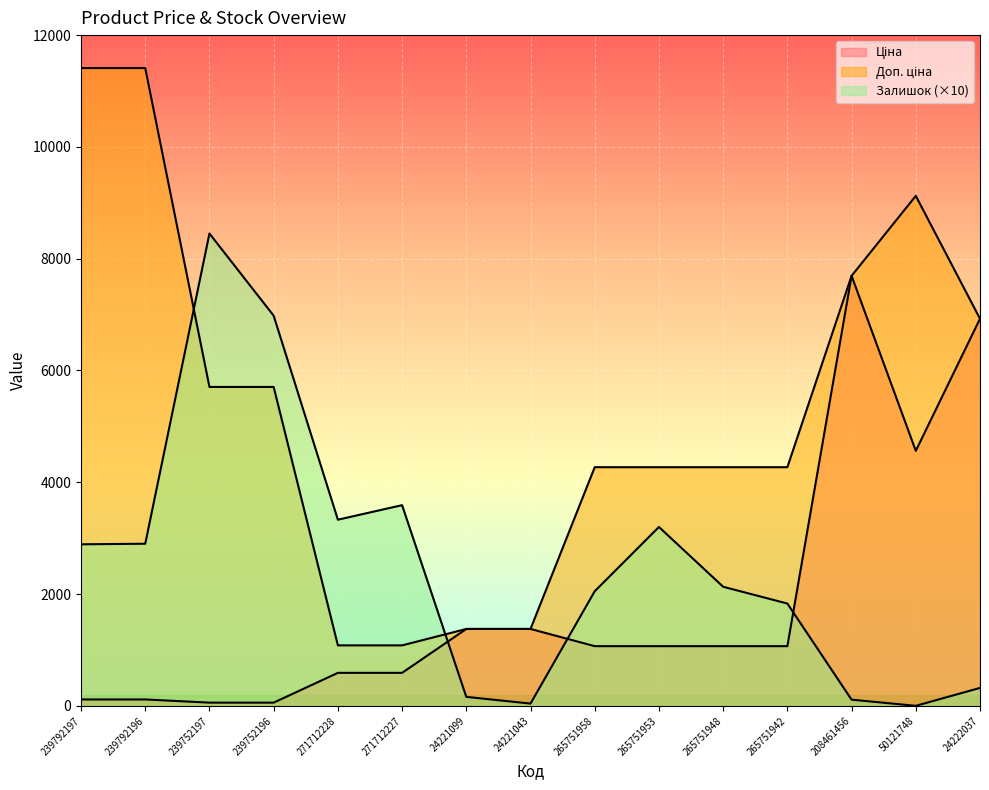

Rank the series by their average value, from highest to lowest.

Доп. ціна, Залишок, Ціна